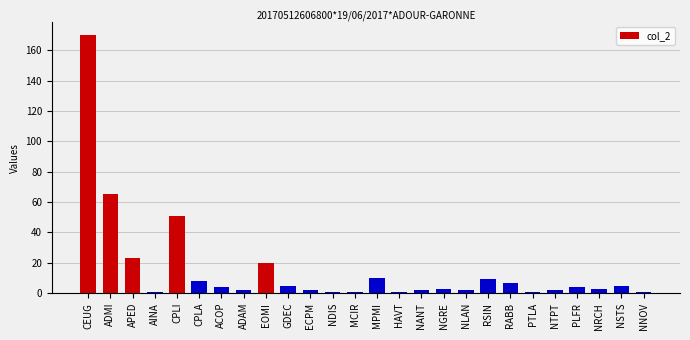

Does the chart contain any negative values?

No